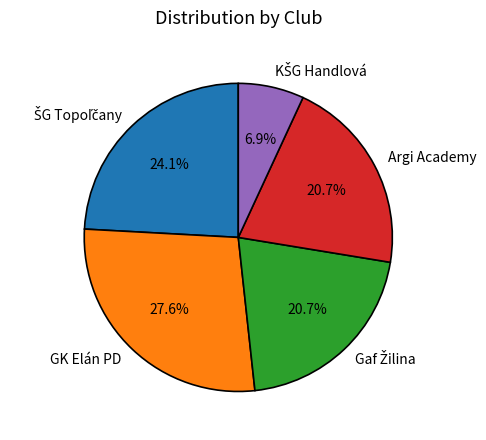

To the nearest percent, what is the difference between the largest and smallest slice percentages?

21%